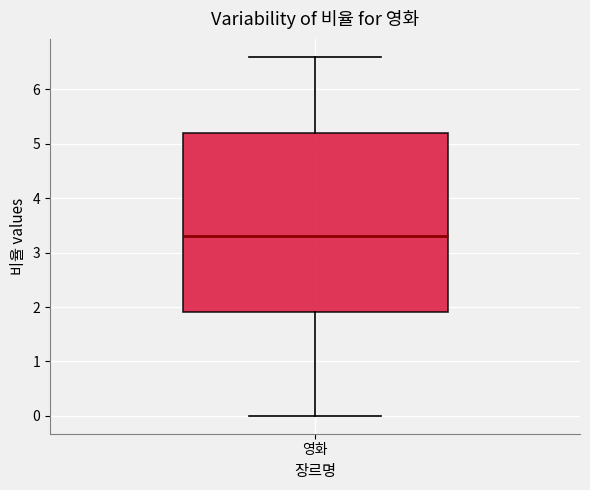

Where is the upper edge of the box for 영화 on the y-axis? The values are not printed on the chart, so give them approximately, as read against the axis.

5.2